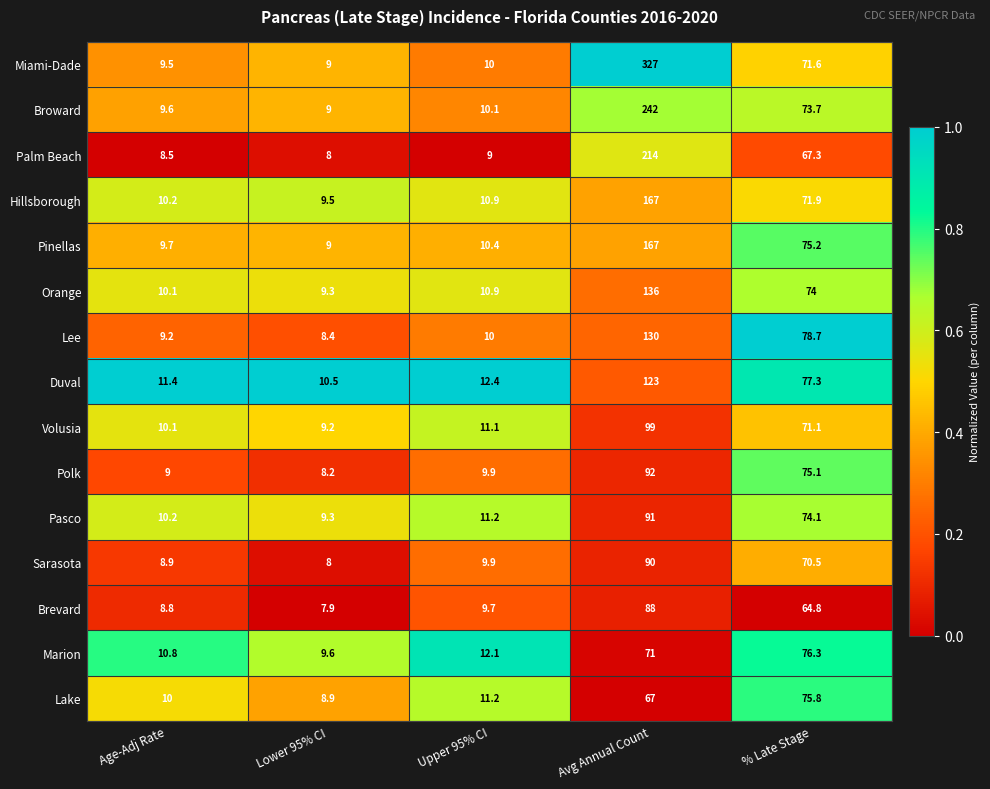

At which label does Sarasota first exceed 9?

Upper 95% CI